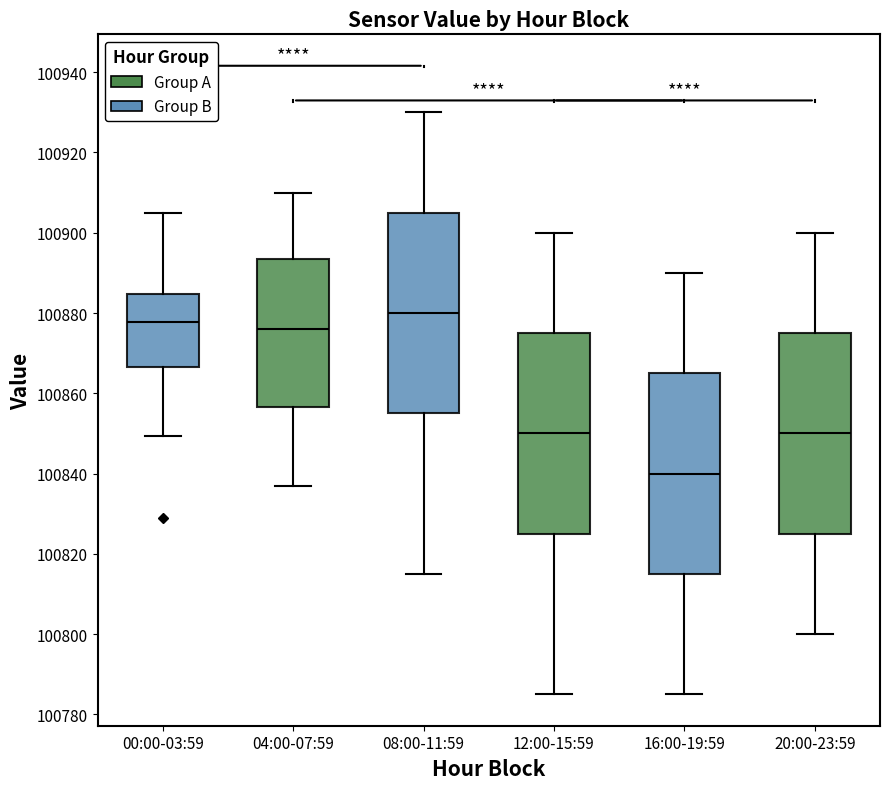

Reading left to right, read every box against the y-axis: the position of its median line, the range the box covers, and the ends of its whiskers. The values are not printed on the chart, so give them approximately, as read against the axis.

00:00-03:59: median 100878, box 100866 to 100884, whiskers 100850 to 100906
04:00-07:59: median 100876, box 100856 to 100894, whiskers 100838 to 100910
08:00-11:59: median 100880, box 100856 to 100906, whiskers 100816 to 100930
12:00-15:59: median 100850, box 100826 to 100876, whiskers 100786 to 100900
16:00-19:59: median 100840, box 100816 to 100866, whiskers 100786 to 100890
20:00-23:59: median 100850, box 100826 to 100876, whiskers 100800 to 100900